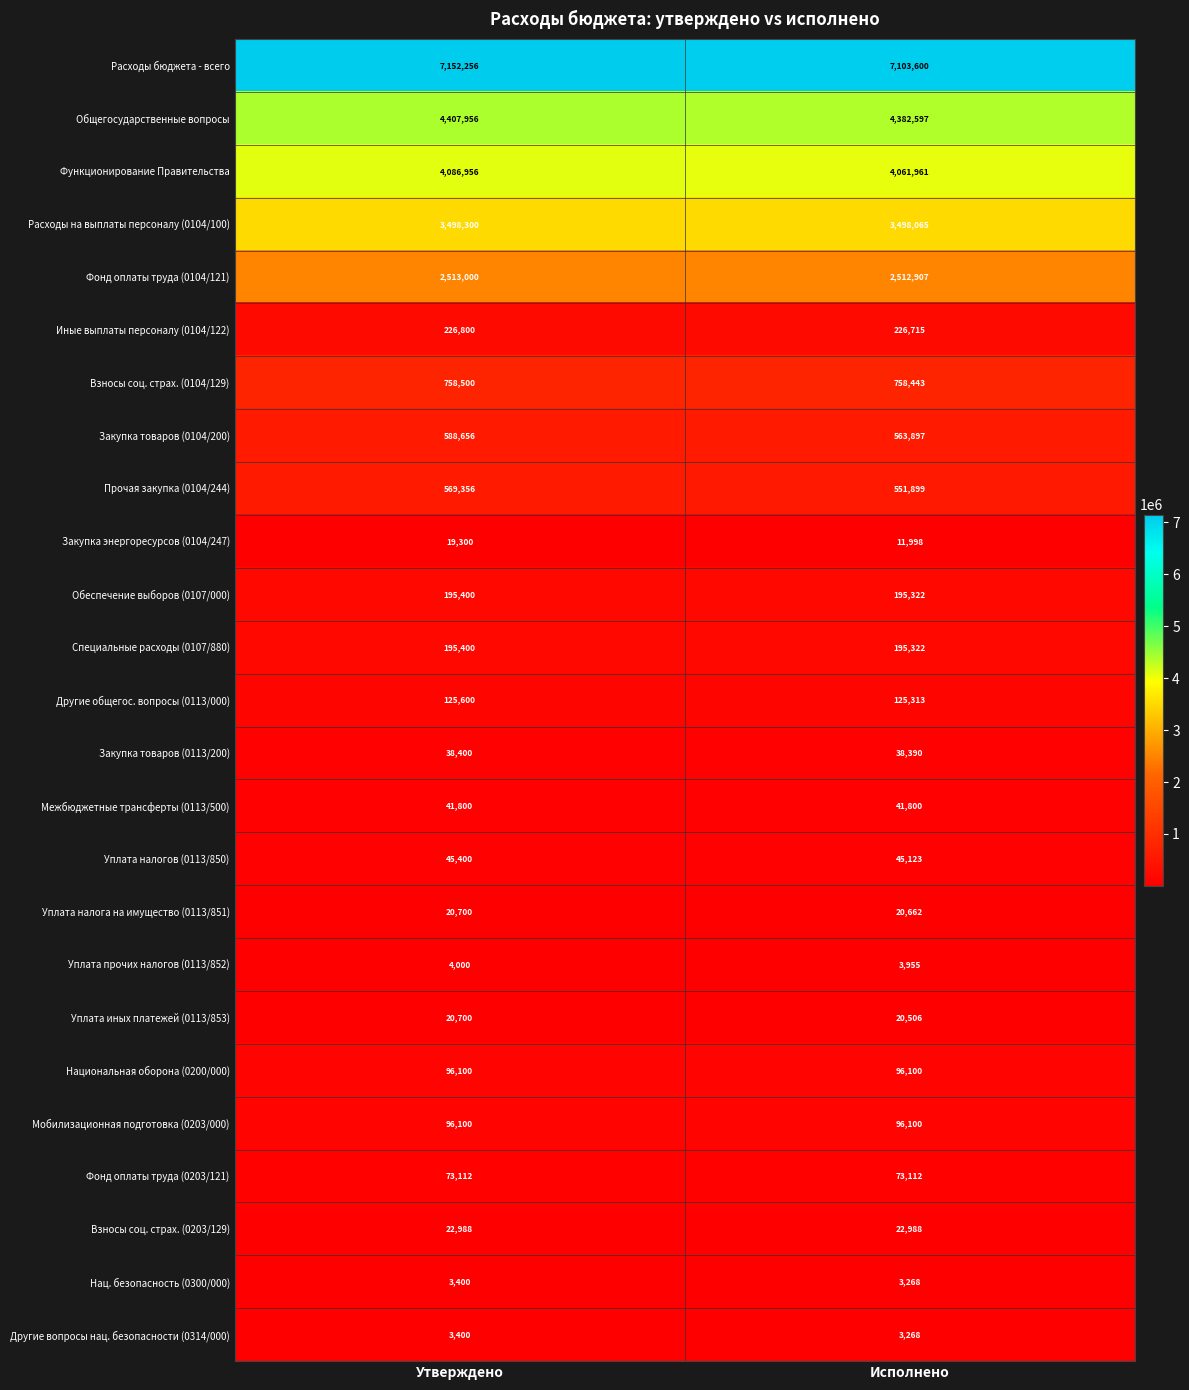

List the labels in order of Другие общегос. вопросы (0113/000) value, largest first.

Утверждено, Исполнено